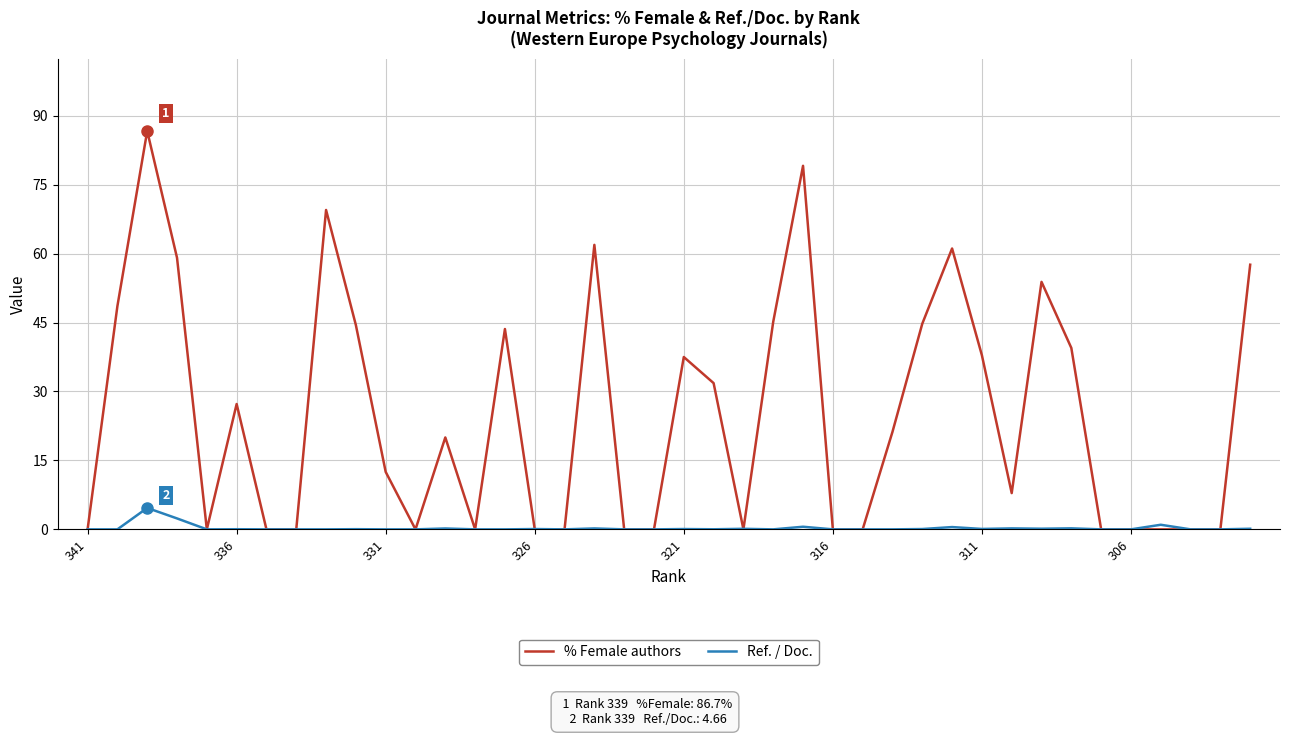

Which series has the largest total across all categories?

% Female authors